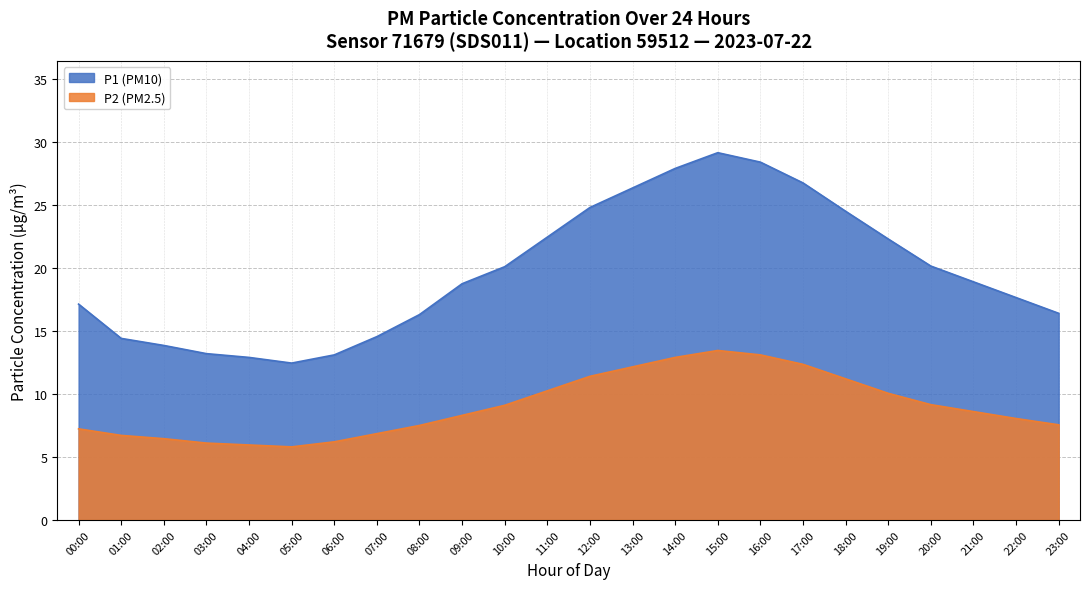

What is the lowest value of the P2 series?

5.8